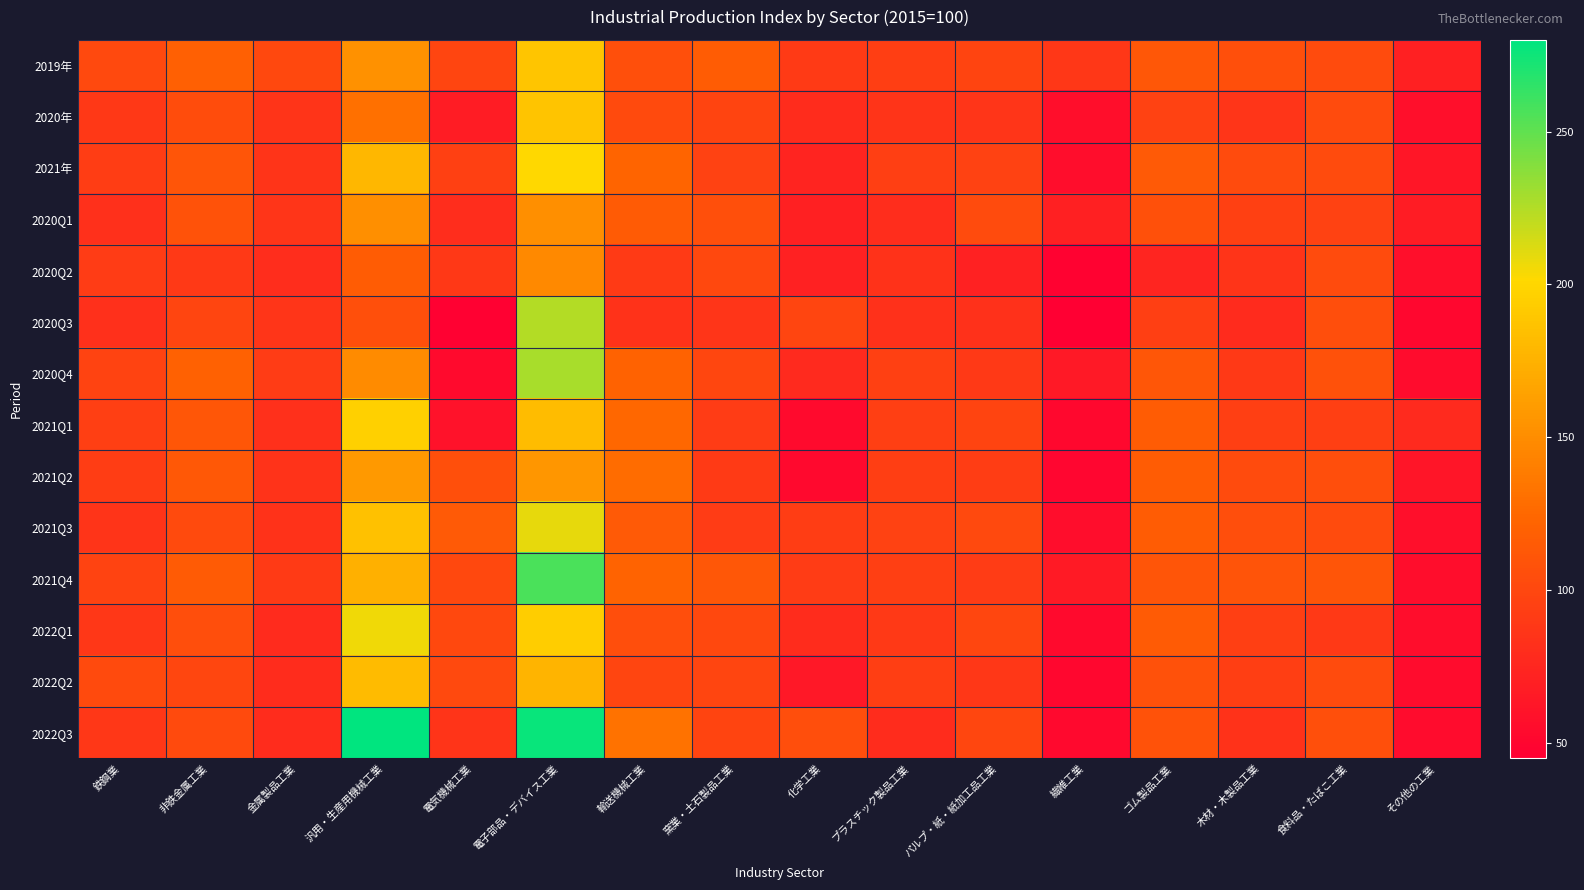

Which series has the widest spread of values?

2022Q3